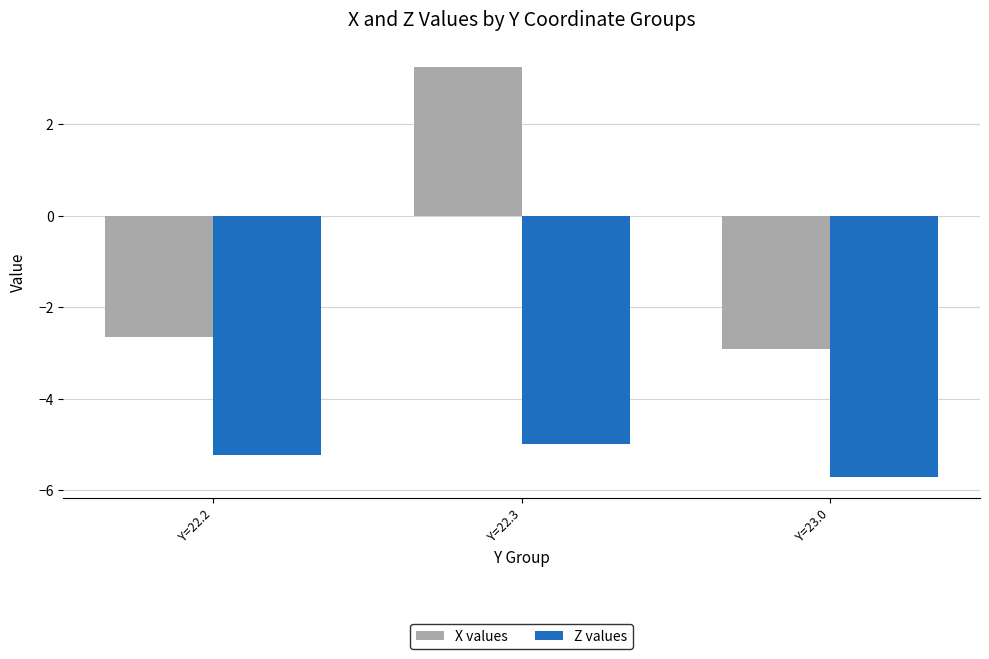

The value of X values at Y=22.2 is -4.3. True or false?

False